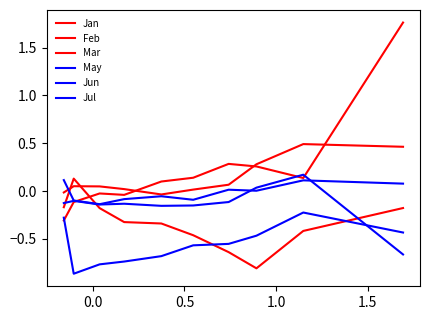

What is the sum of all Feb values?

2.2